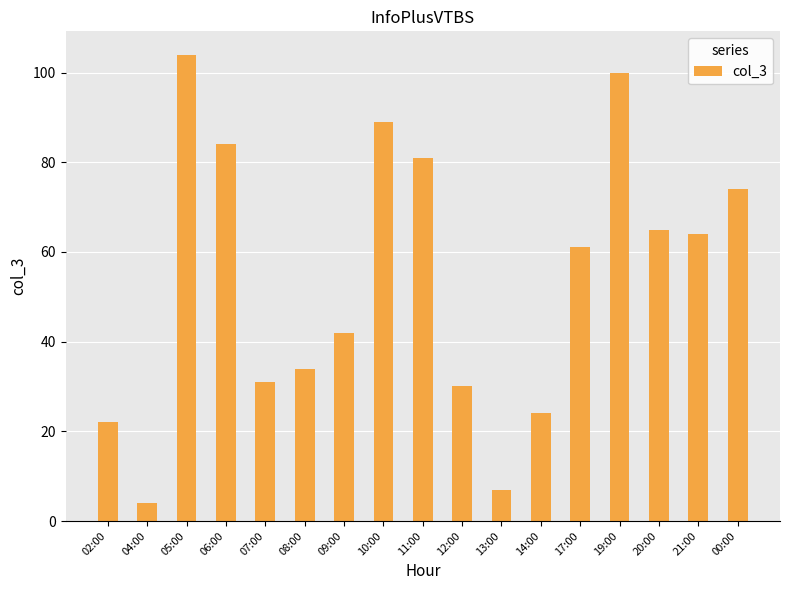

Rank the categories by value from highest to lowest.

05:00, 19:00, 10:00, 06:00, 11:00, 00:00, 20:00, 21:00, 17:00, 09:00, 08:00, 07:00, 12:00, 14:00, 02:00, 13:00, 04:00